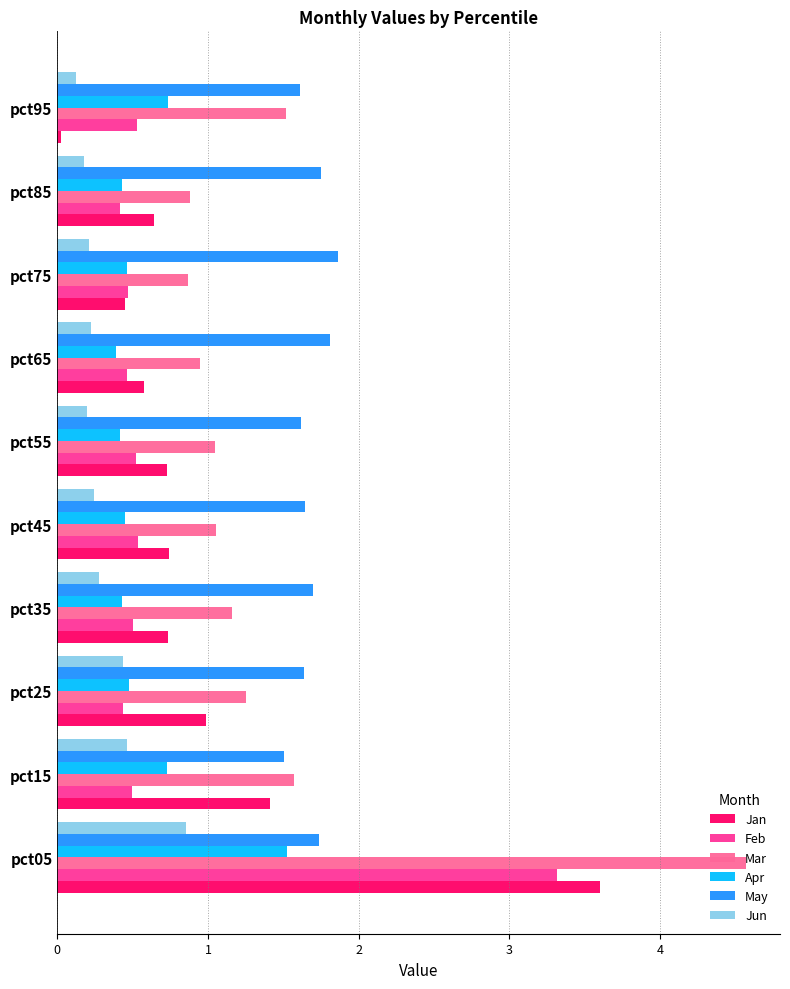

The value of Jun at pct15 is 0.3. True or false?

False